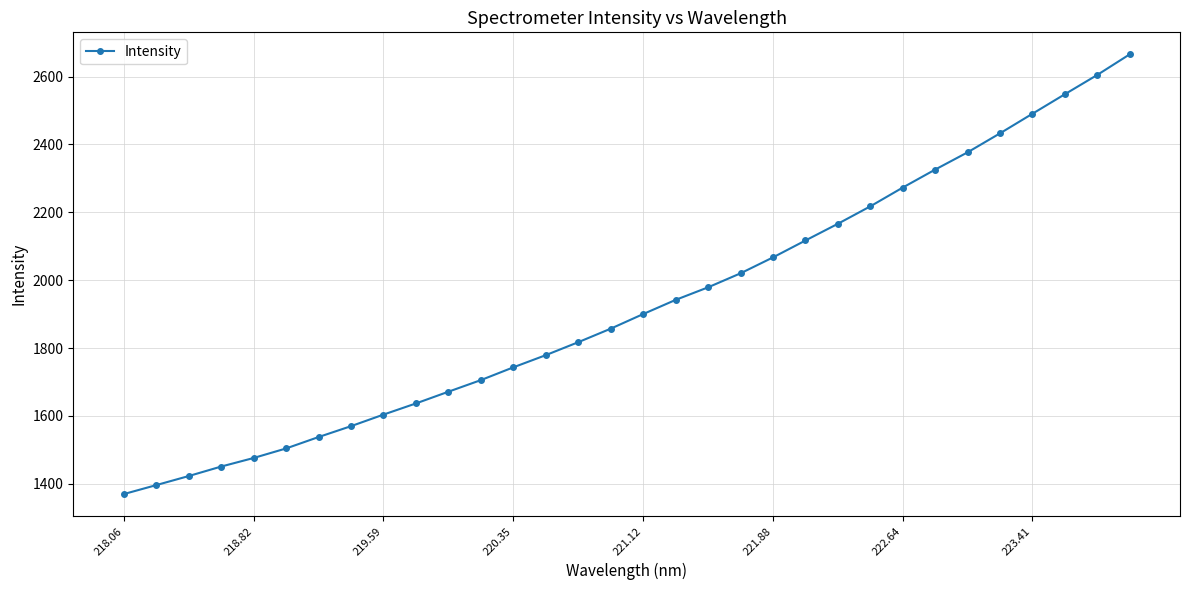

What is the sum of all values?

61670.4